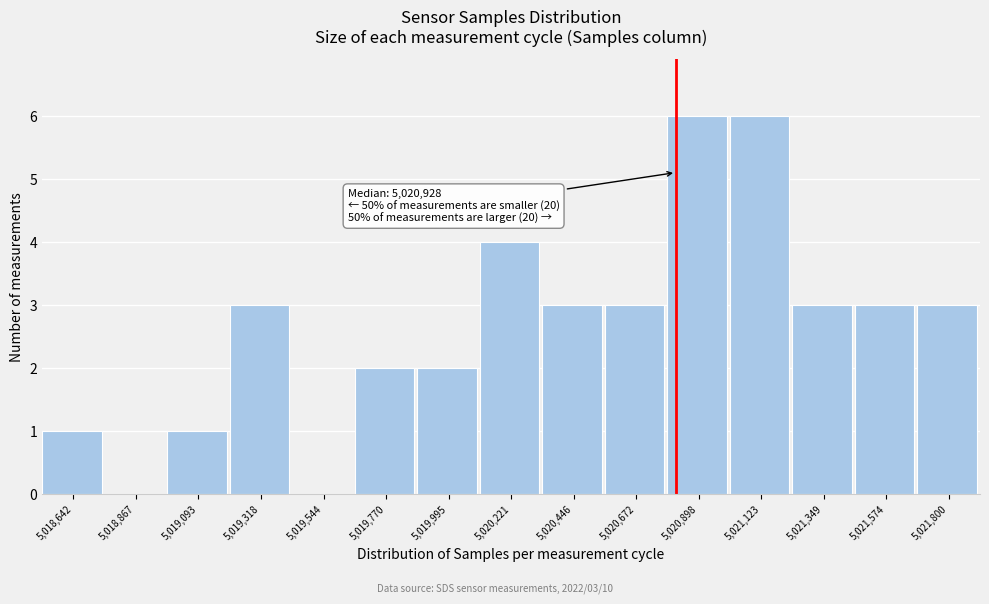

Reading left to right, what are all the values shown in this chart?

5,018,642=1	5,018,867=0	5,019,093=1	5,019,318=3	5,019,544=0	5,019,770=2	5,019,995=2	5,020,221=4	5,020,446=3	5,020,672=3	5,020,898=6	5,021,123=6	5,021,349=3	5,021,574=3	5,021,800=3